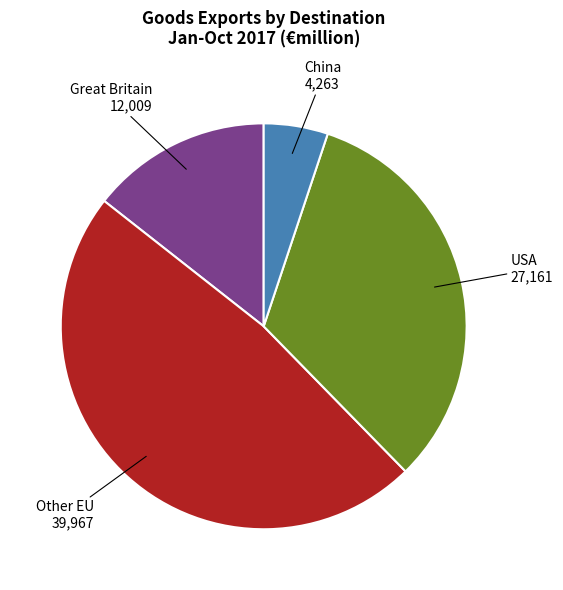

Is there a majority slice in this chart?

No